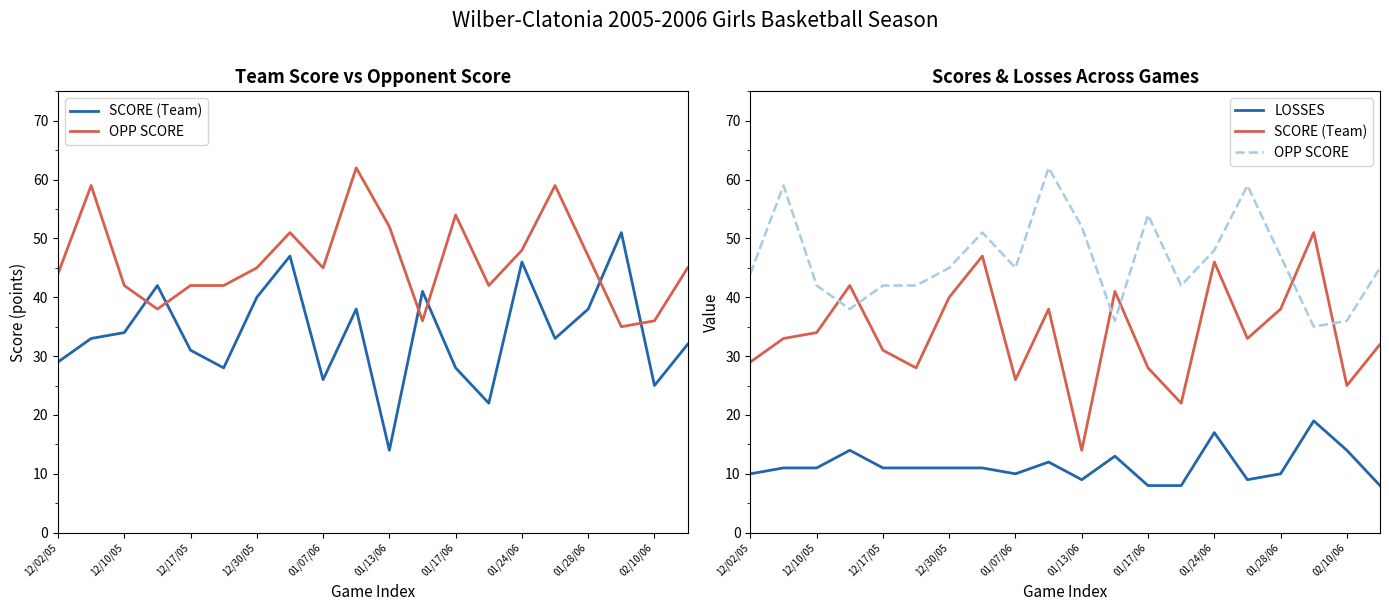

Between 01/07/06 and 02/10/06, which is larger?

02/10/06